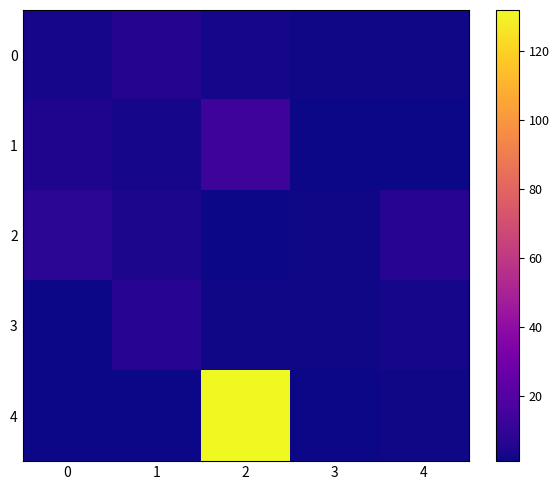

Between 0 and 3, which series saw the biggest shift?

2